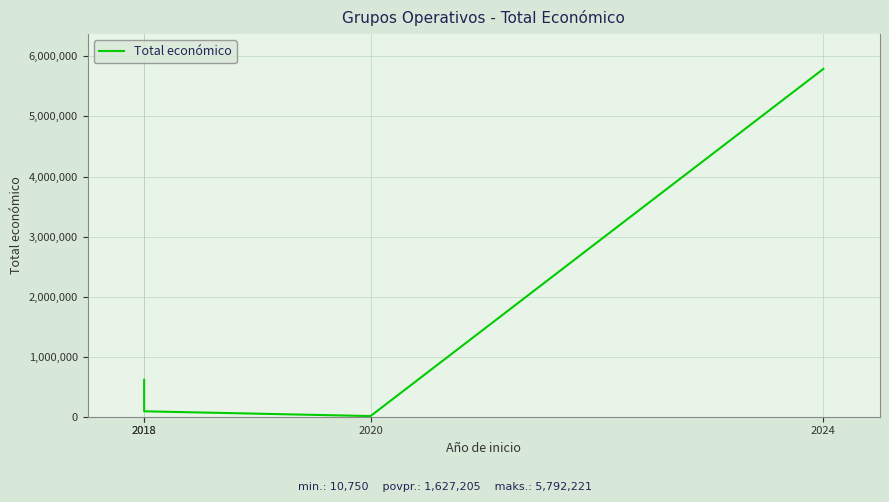

List the labels in order of value, largest first.

2024, 2018, 2018, 2020